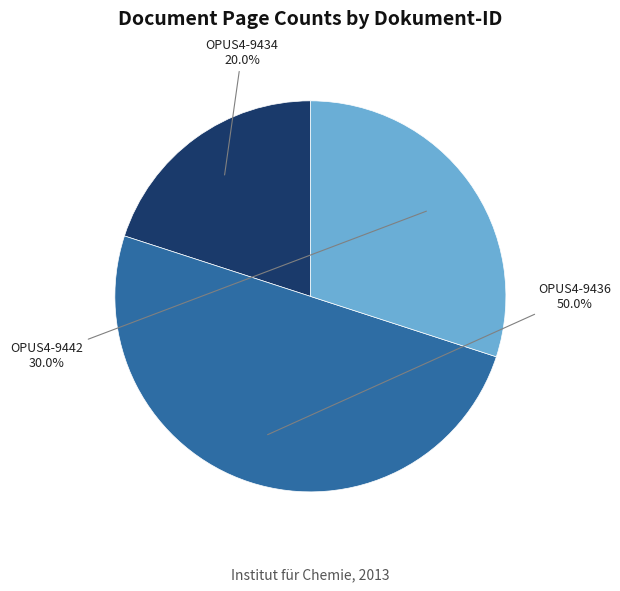

Rank the categories by value from lowest to highest.

OPUS4-9434, OPUS4-9442, OPUS4-9436